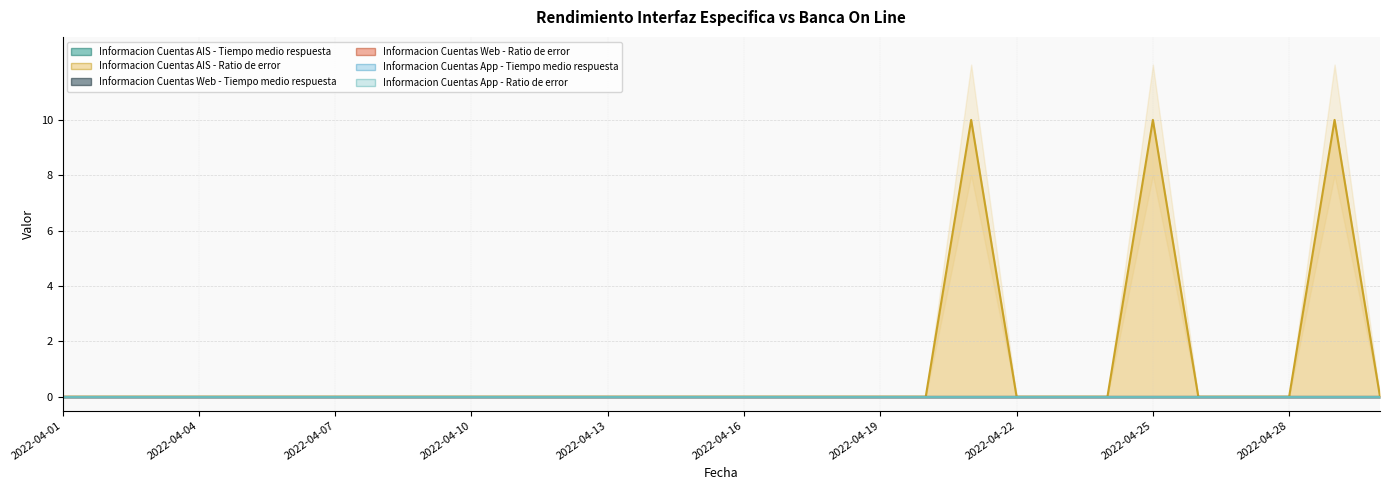

True or false: Informacion Cuentas Web - Tiempo medio respuesta and Informacion Cuentas App - Tiempo medio respuesta intersect in this chart.

False